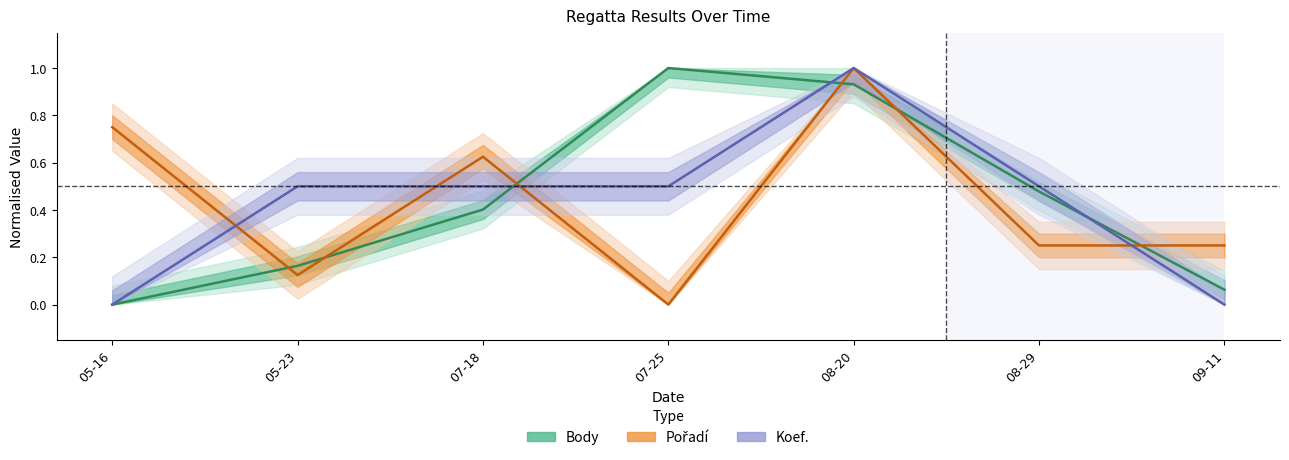

In Koef. (centre), how many points are higher than both neighbors (excluding endpoints)?

1